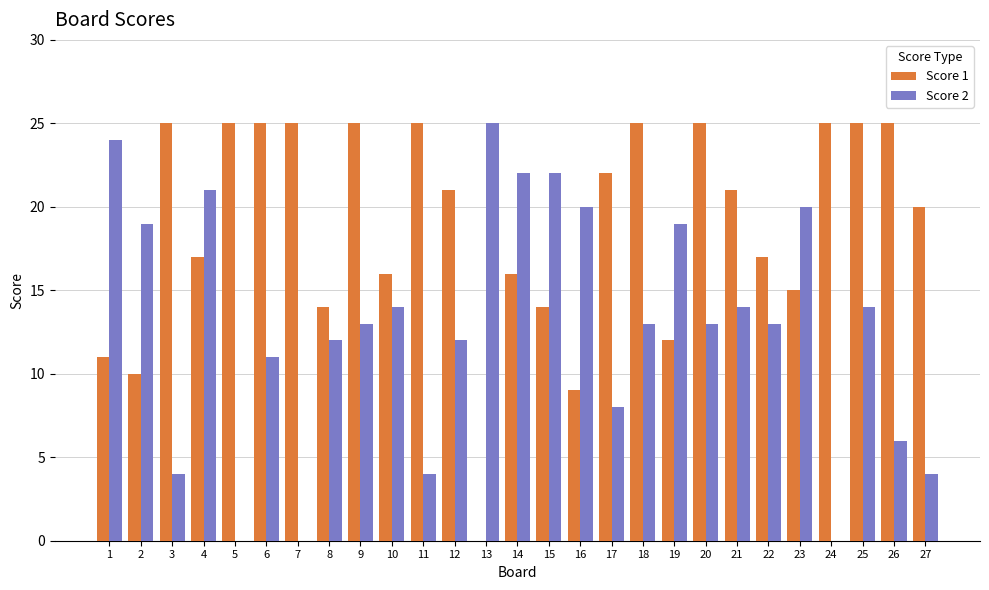

How many series are shown in this chart?

2